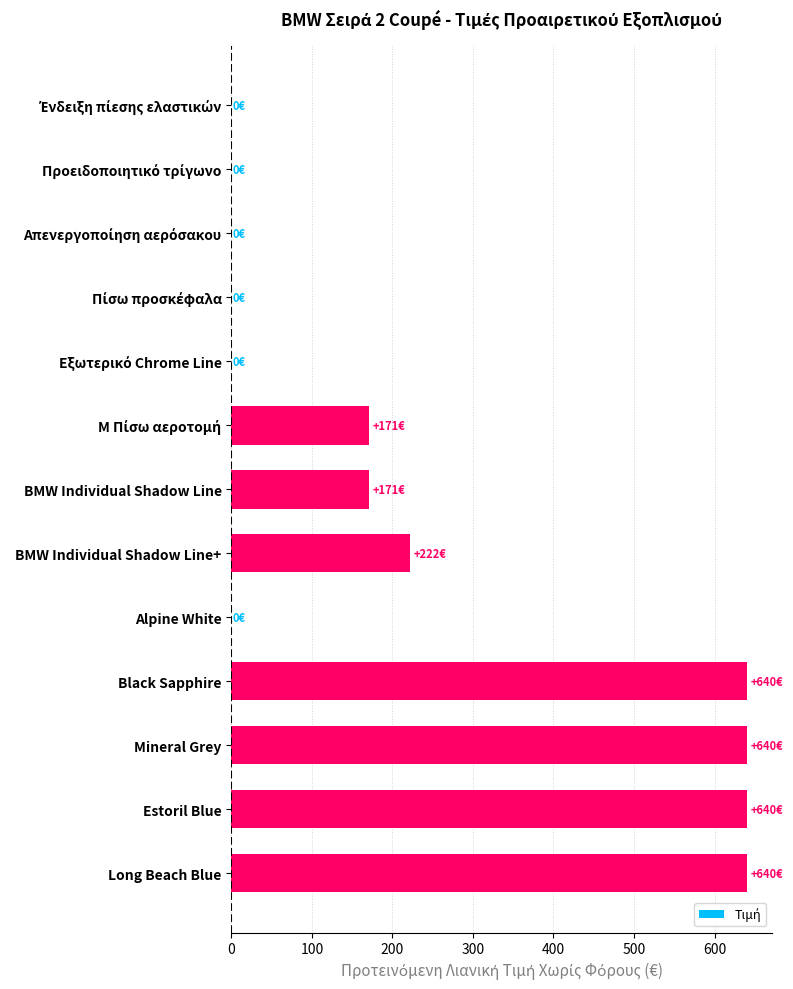

What is the greatest value displayed?

639.7